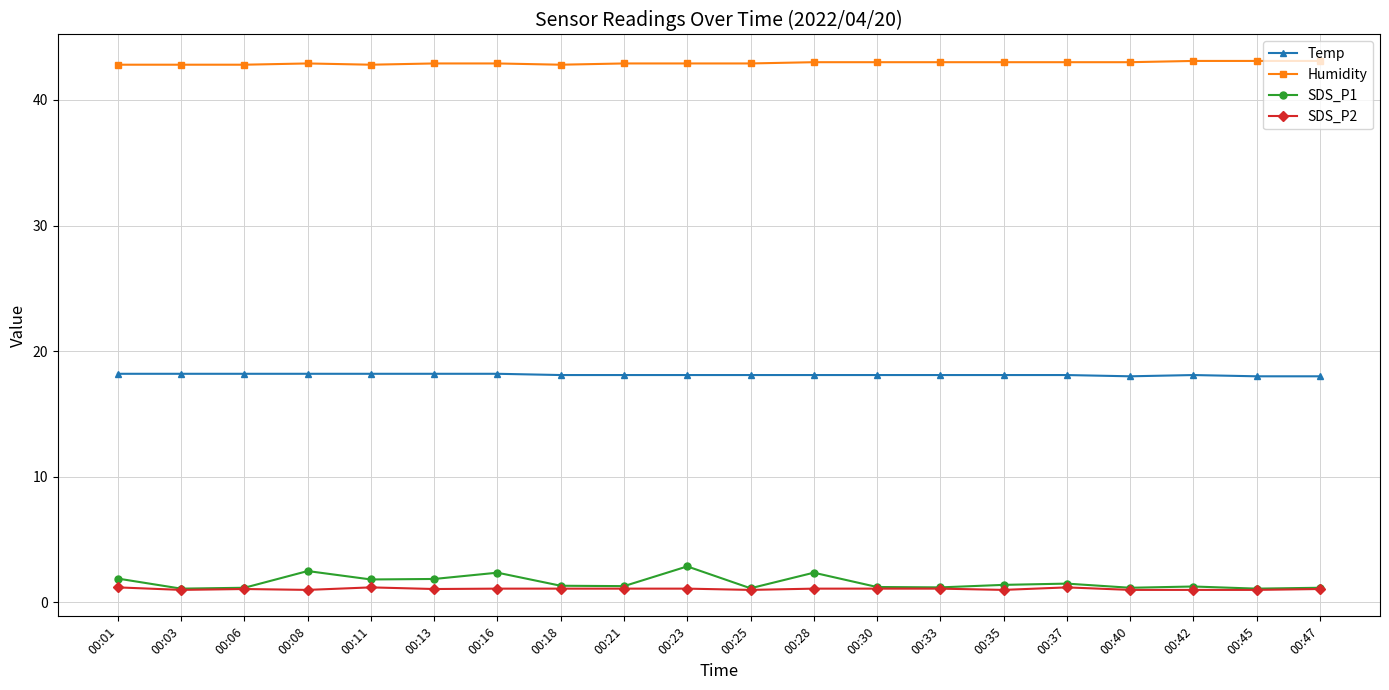

What is the total value across all series at 00:21?

63.4